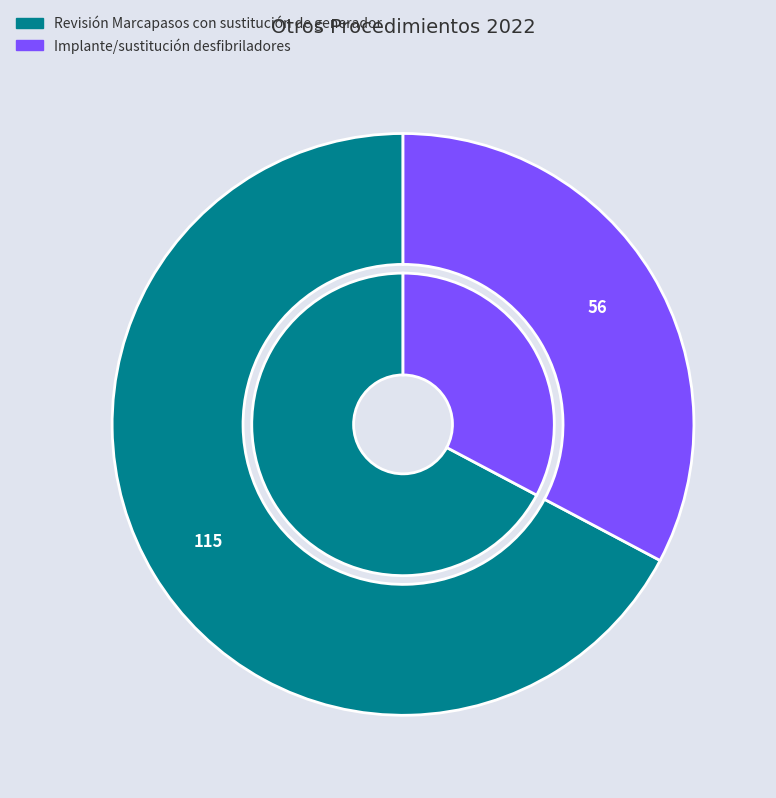

How many slices are in this pie chart?

2